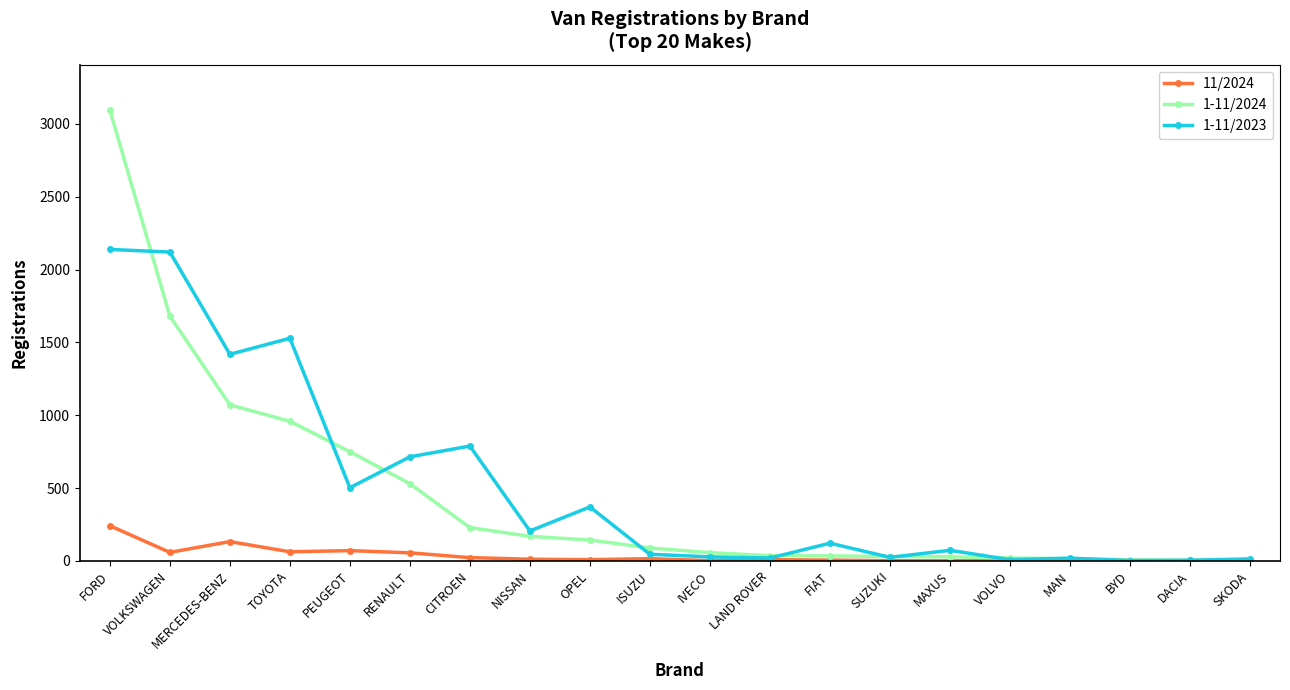

Where is 1-11/2023 nearest to the value 1070?

CITROEN